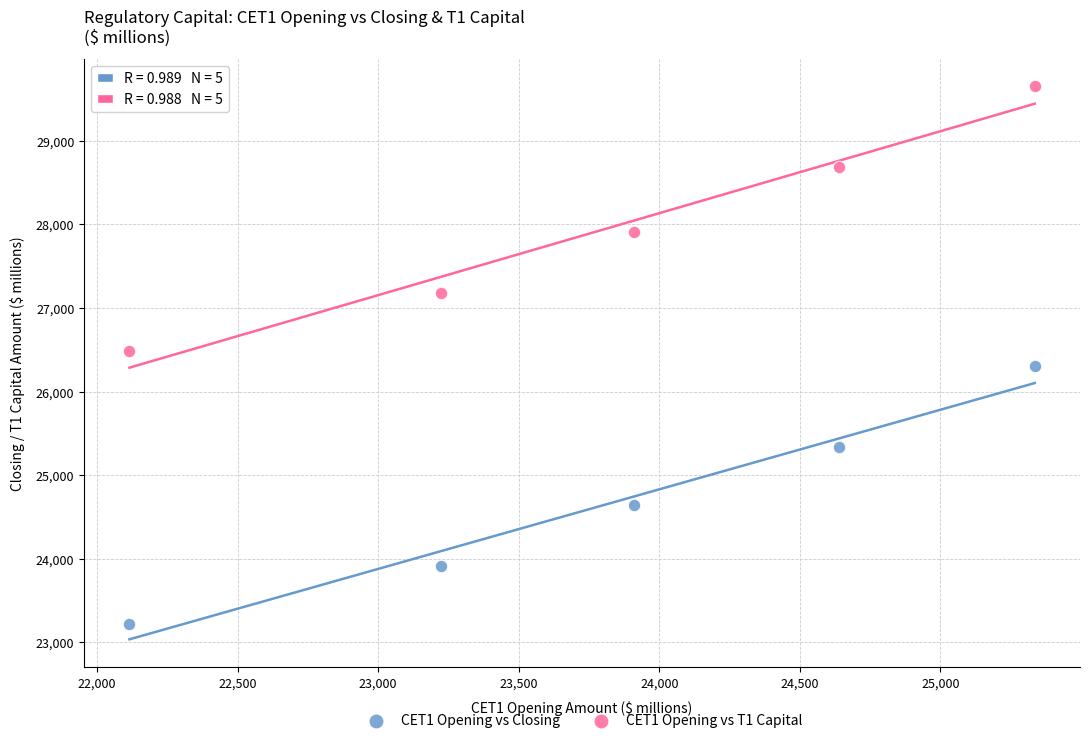

What are all the series names shown in the legend?

CET1 Opening vs Closing, CET1 Opening vs T1 Capital